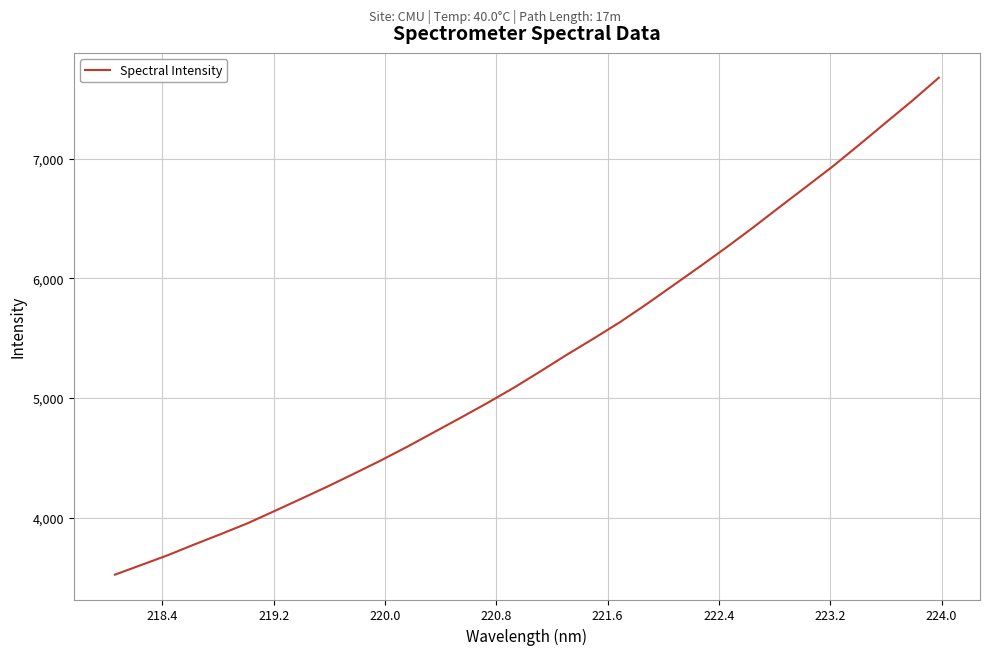

What is the smallest value displayed?

3524.8